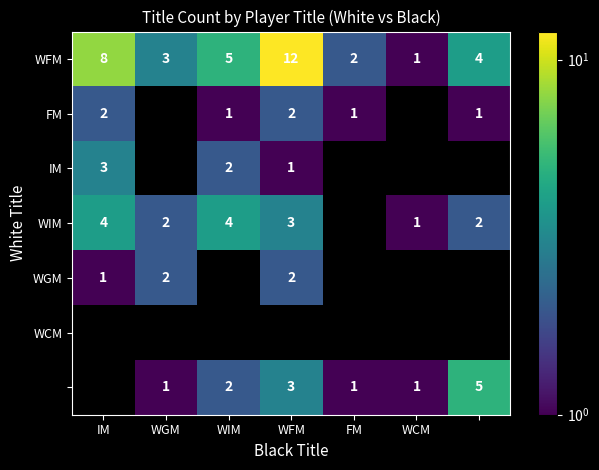

Is it true that FM equals 1 at WIM?

True